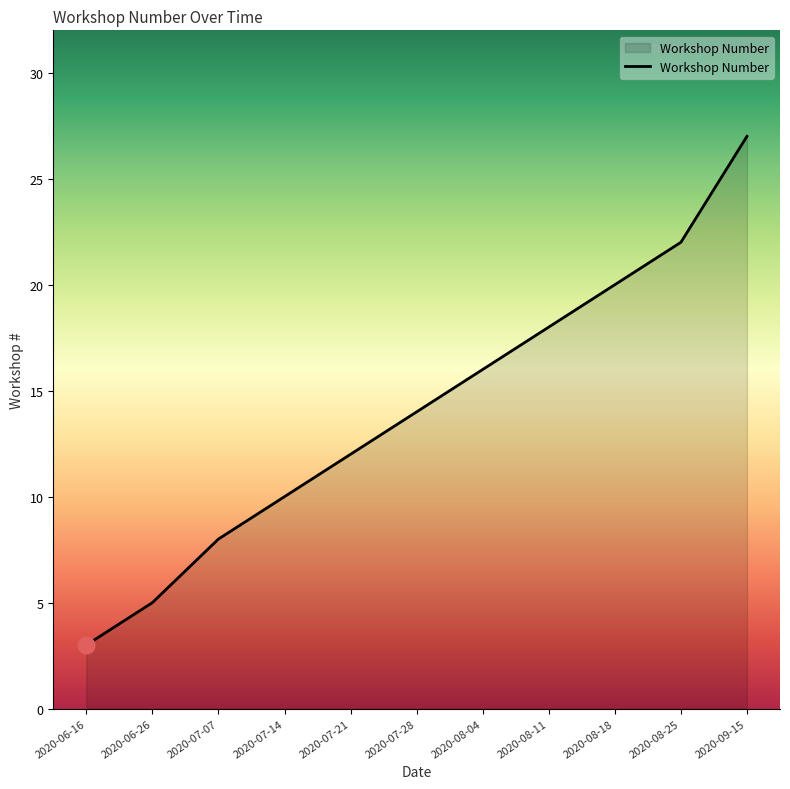

What position from the left is 2020-08-18?

9